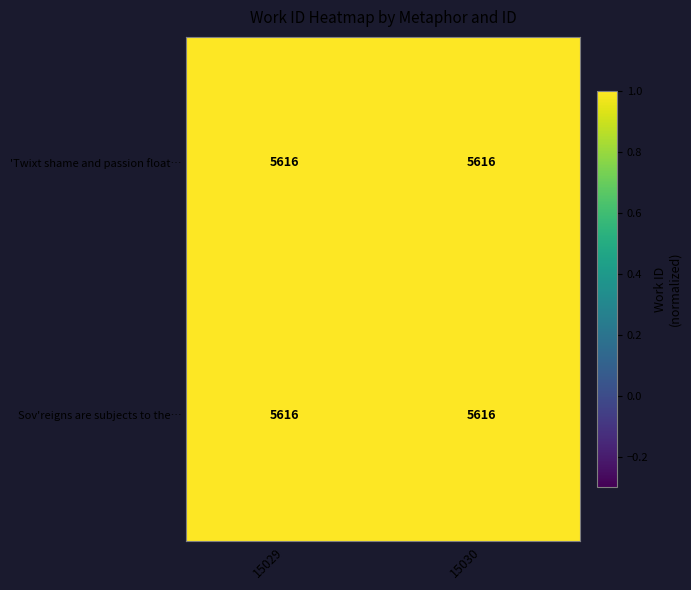

How many 'Twixt shame and passion float… values are between 0 and 1?

2